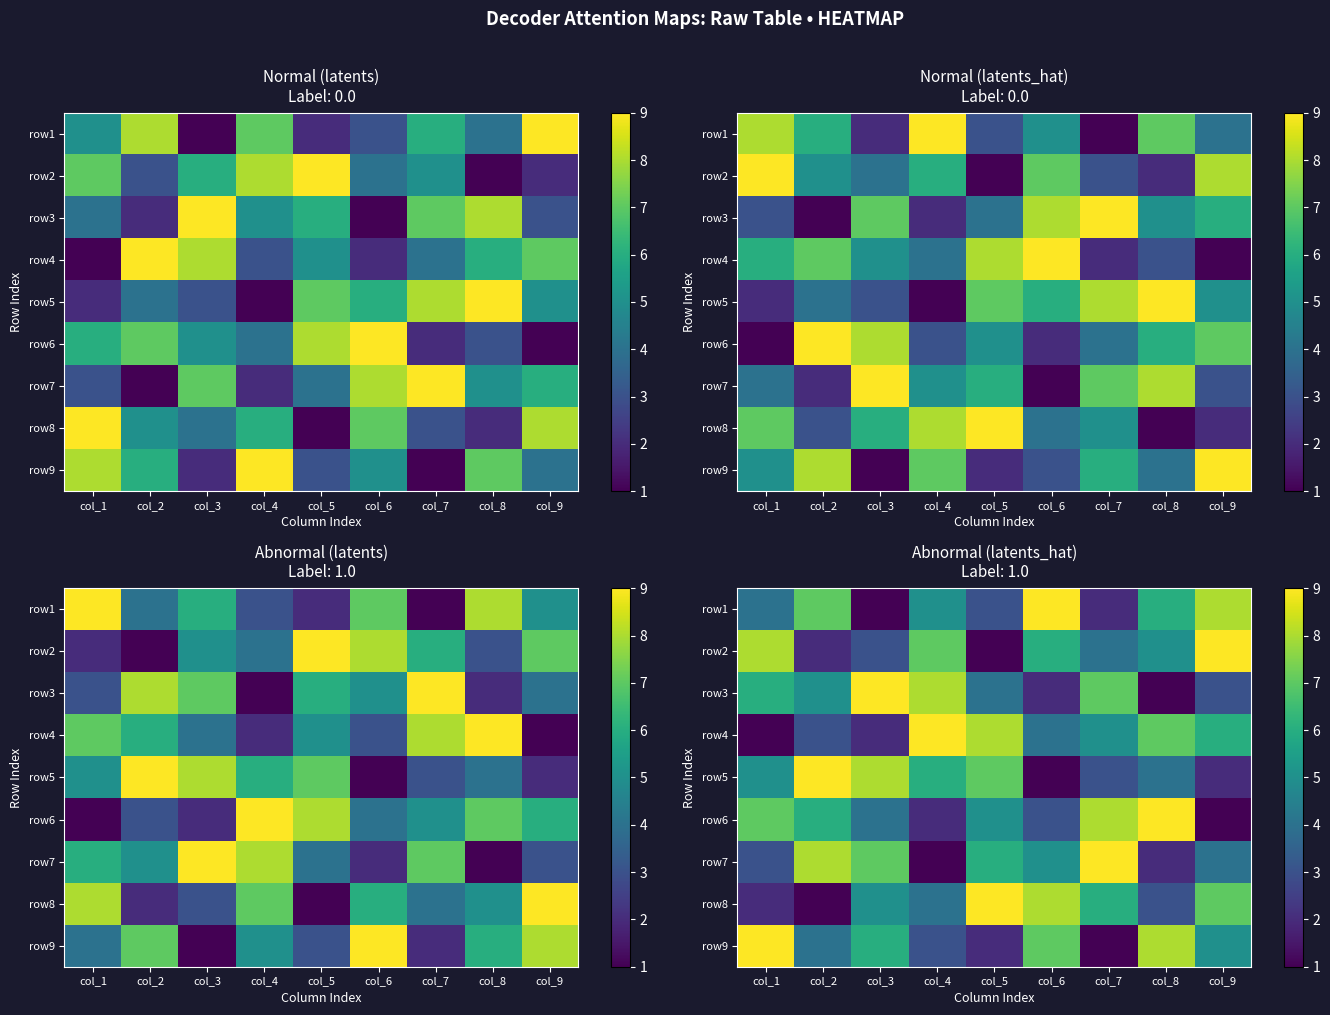

What is the sum of the row5 values at col_2 and col_3?

17